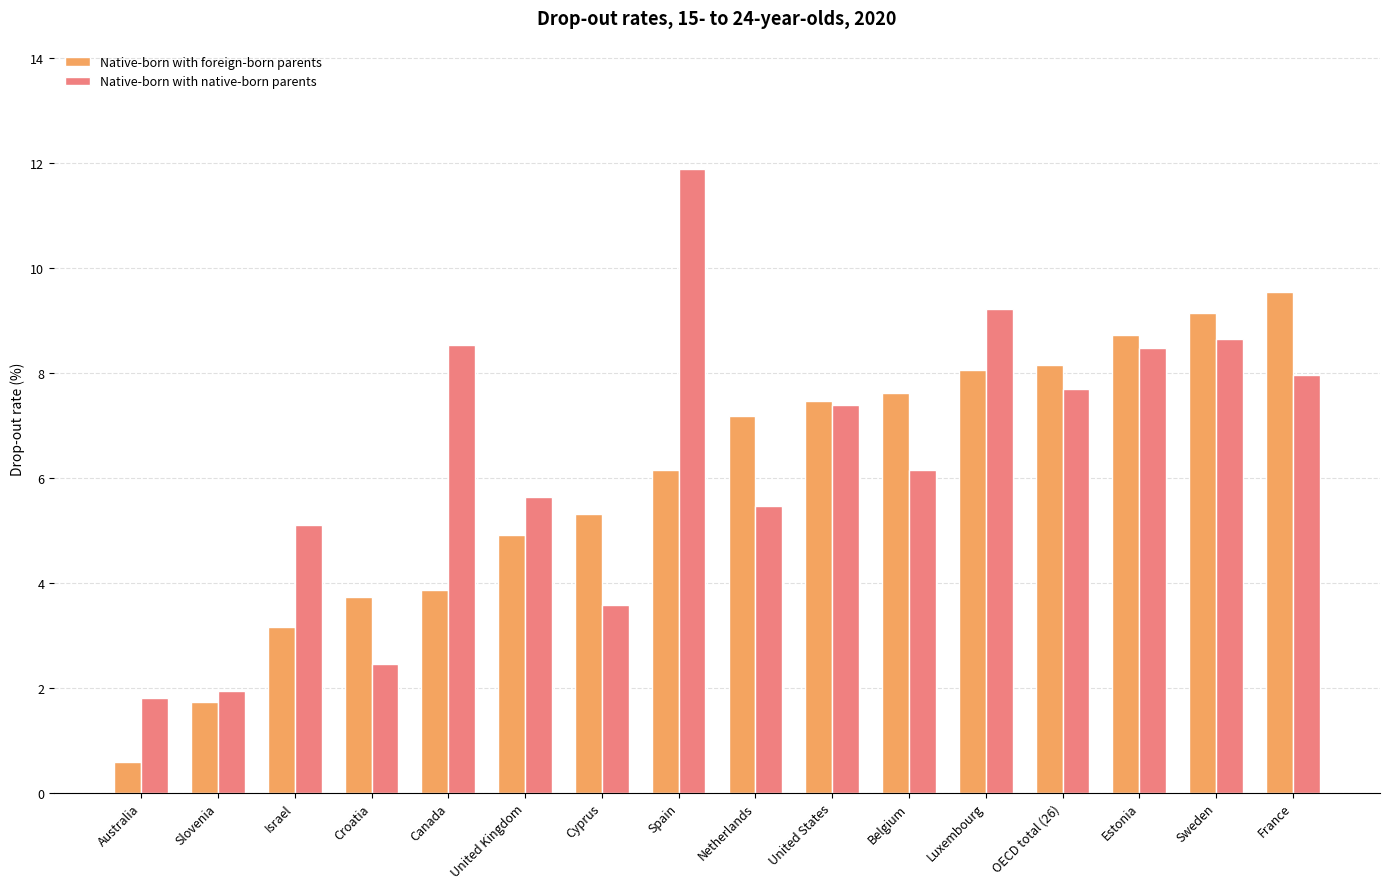

Is it true that Native-born with native-born parents equals 7.7 at OECD total (26)?

True